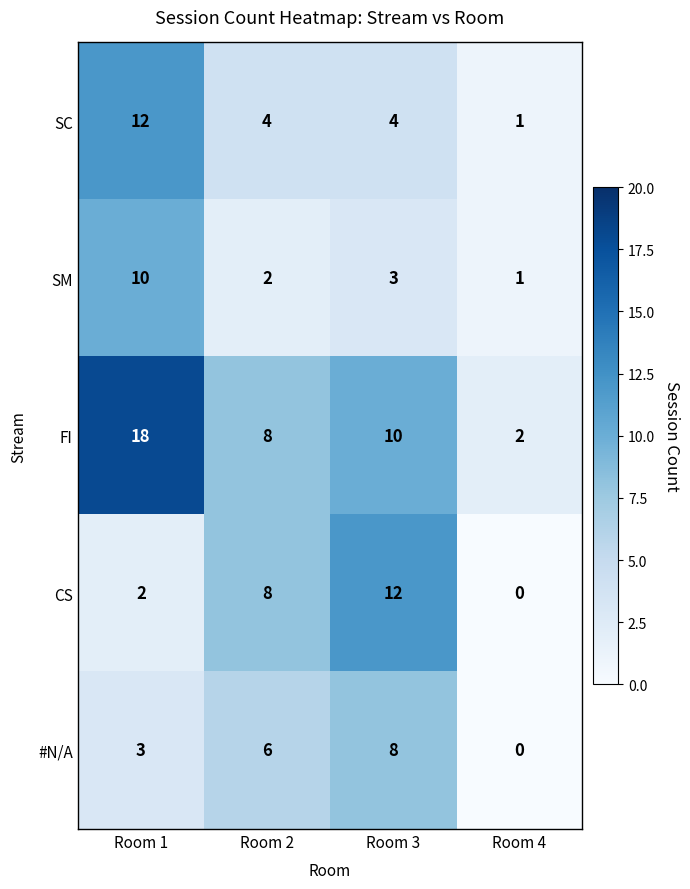

At how many categories does at least one series exceed 15?

1